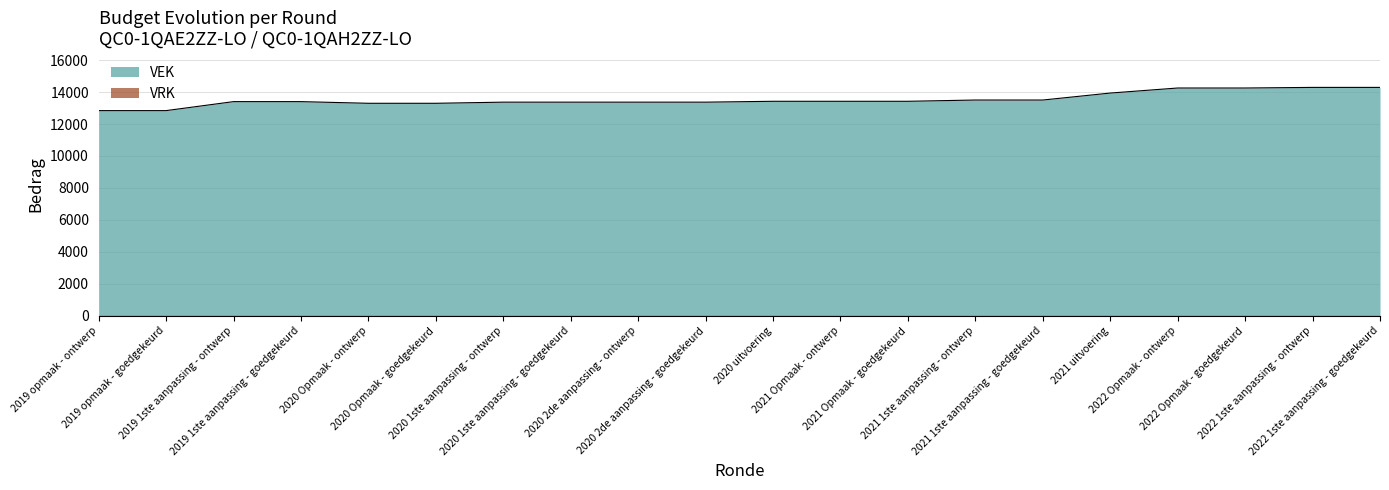

Where is the data nearest to the value 13564?

2021 1ste aanpassing - ontwerp